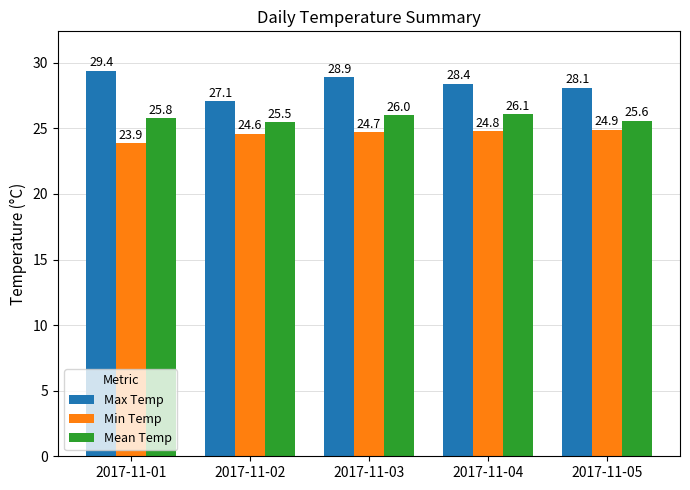

What is the value of the Min Temp bar at the 1st from the left?

23.9